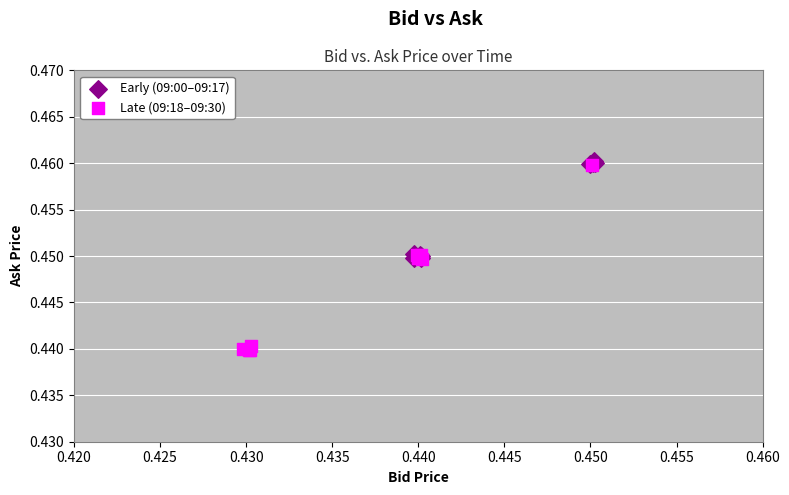

Which series contains the highest Y value?

Early (09:00–09:17)